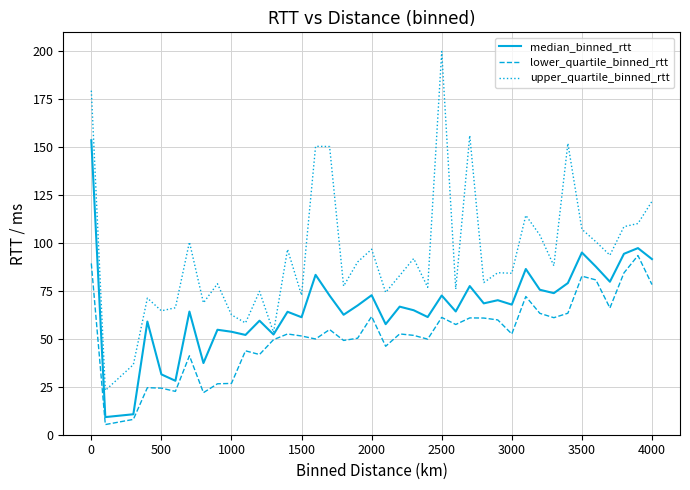

What are all the series names shown in the legend?

median_binned_rtt, lower_quartile_binned_rtt, upper_quartile_binned_rtt